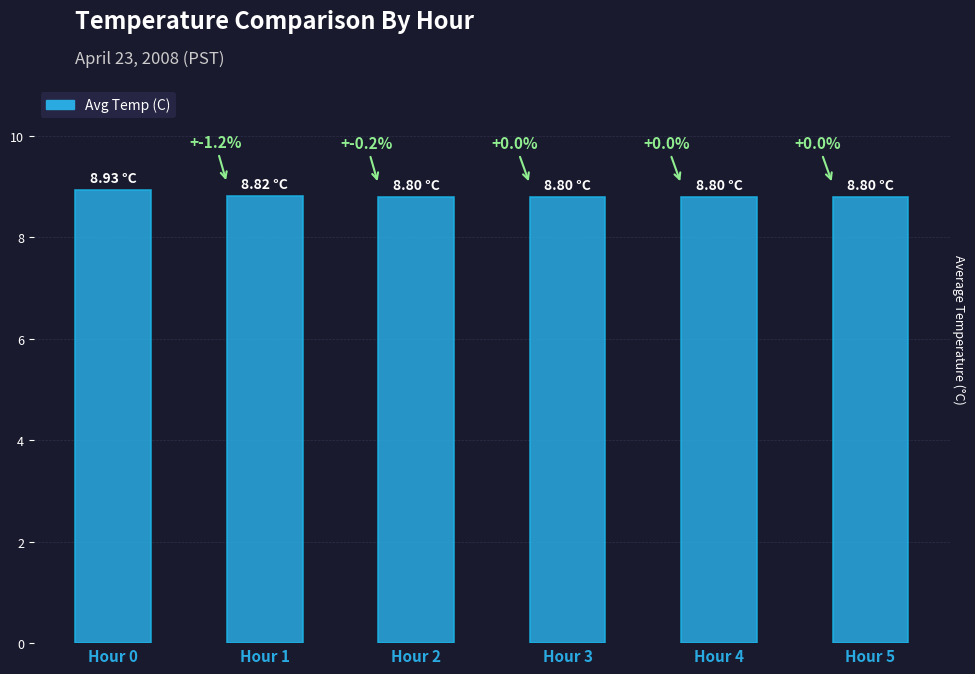

Reading right to left, extract all data points from this chart.

Hour 5=8.8	Hour 4=8.8	Hour 3=8.8	Hour 2=8.8	Hour 1=8.8	Hour 0=8.9